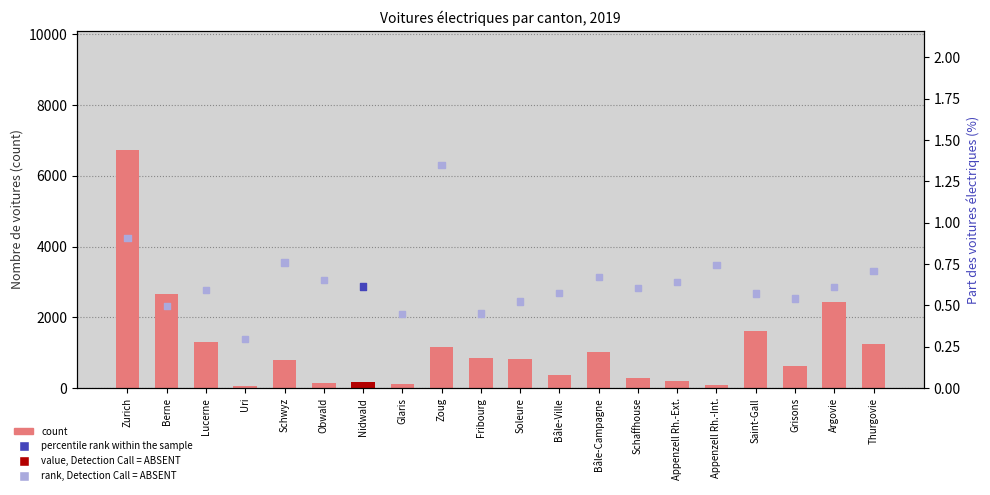

Which series reaches the minimum Y coordinate?

percentile rank within the sample